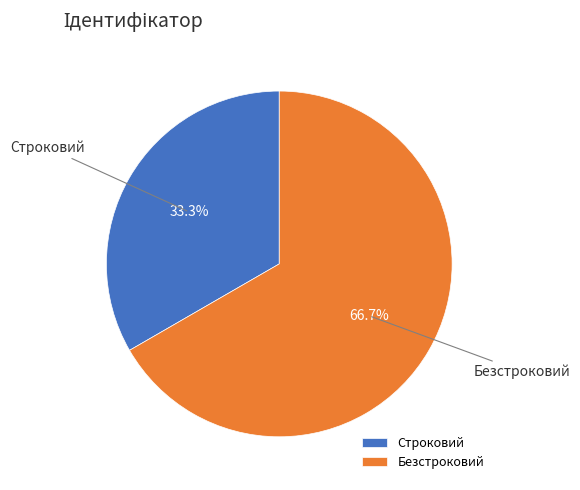

What percentage is the Безстроковий slice, to the nearest percent?

67%